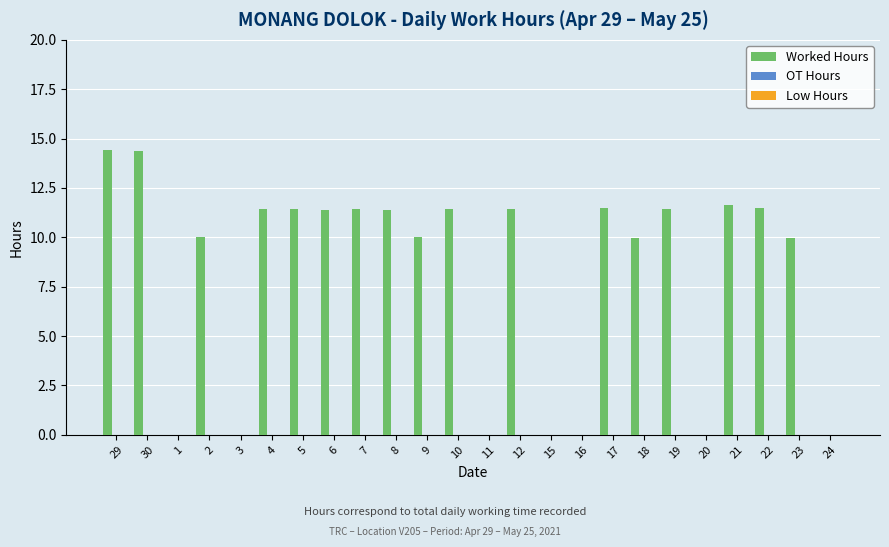

How many data points does each series have?

24